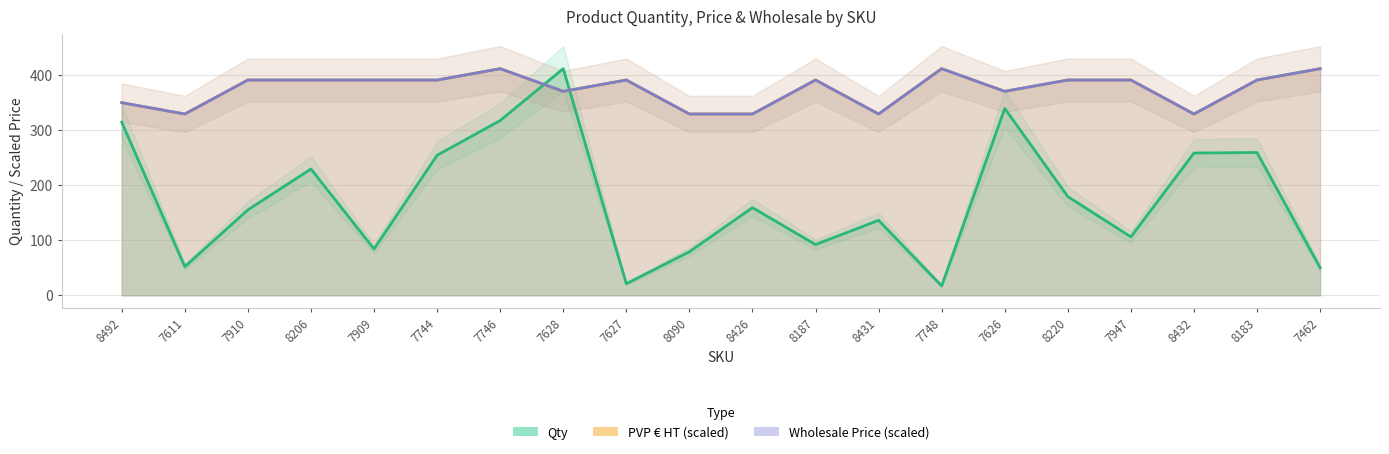

Rank the series by their maximum value, from highest to lowest.

Qty, PVP € HT, Wholesale Price